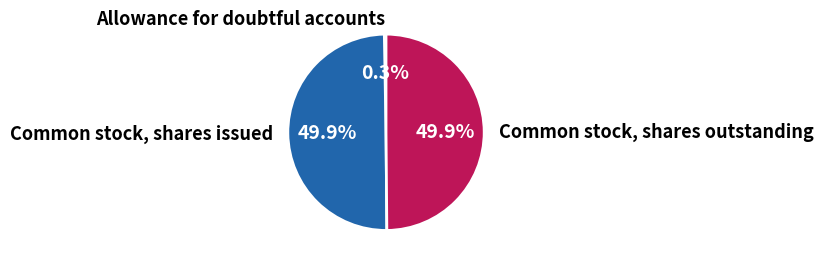

Approximately how many times larger is the value at Common stock, shares outstanding compared to Common stock, shares issued?

1.0